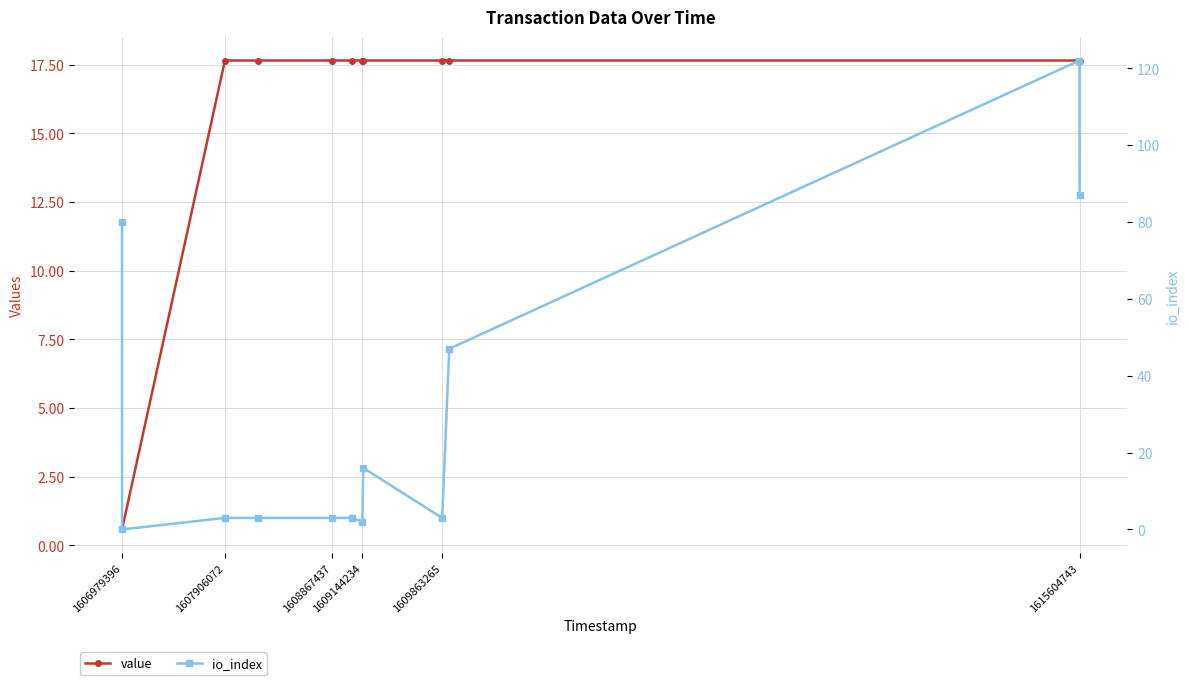

Which series has the largest range (max minus min)?

io_index